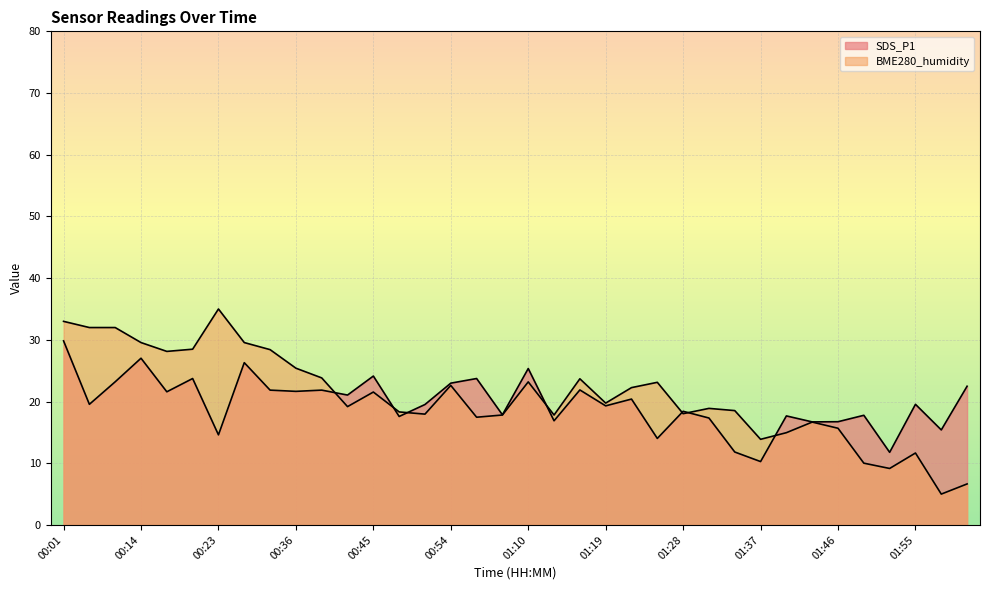

At how many categories does at least one series exceed 29?

6